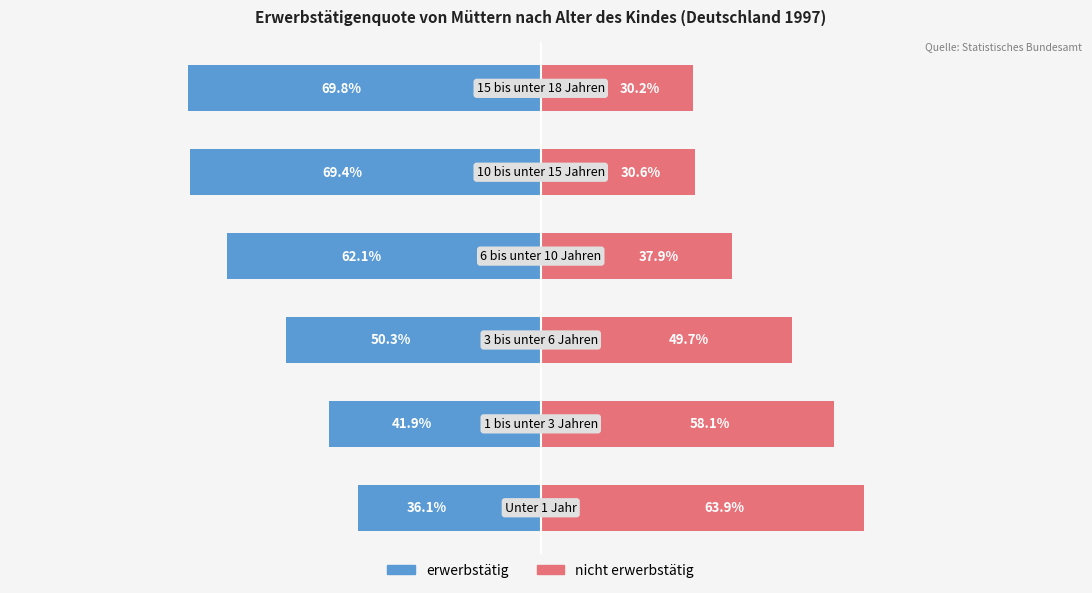

How many values in the erwerbstätig series are below -50?

4